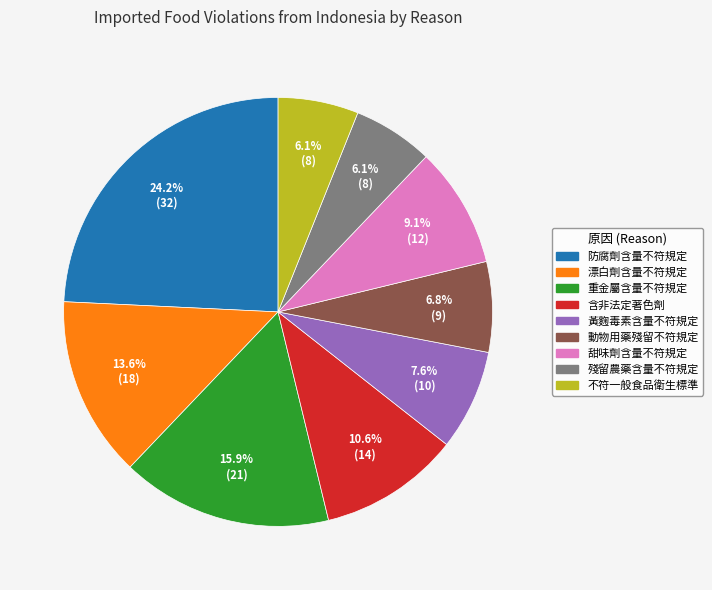

The 黃麴毒素含量不符規定 slice represents 19% of the pie. True or false?

False